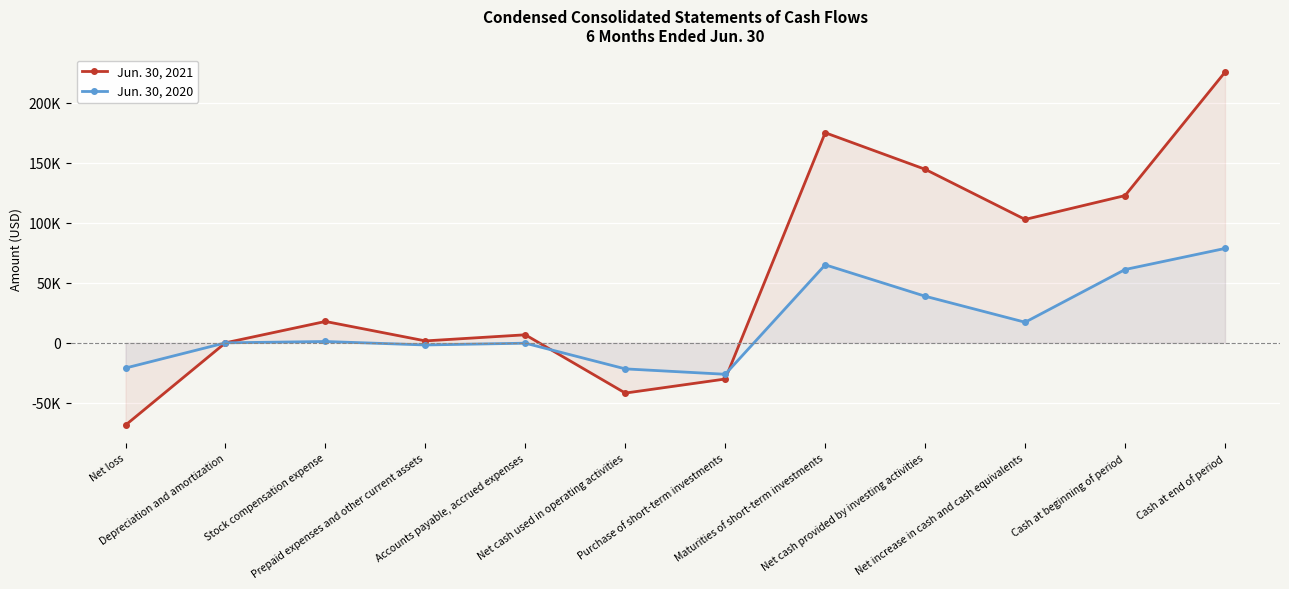

How many negative values does the Jun. 30, 2021 series have?

3